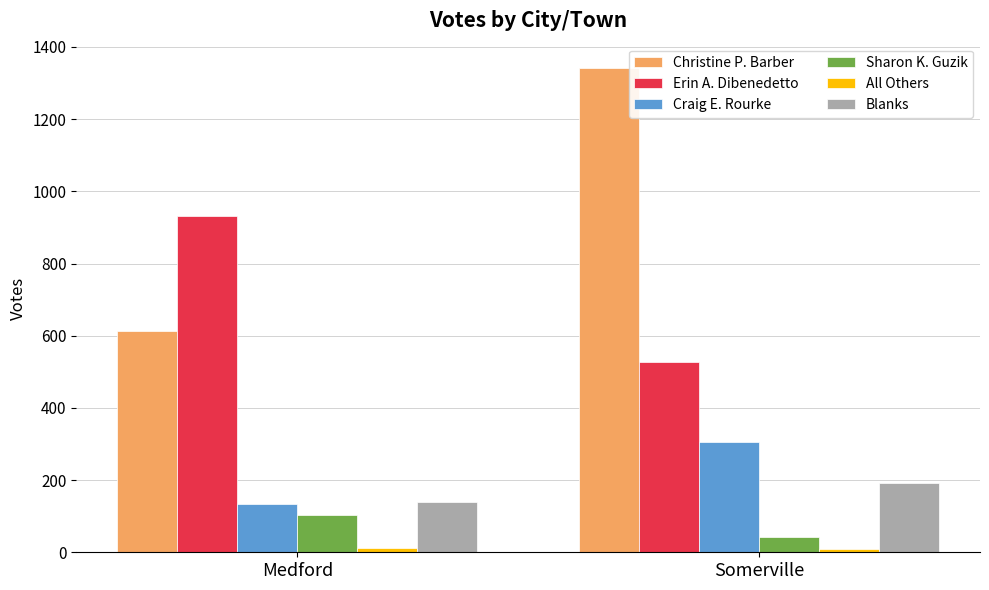

What is the difference between the maximum and minimum values in the Blanks series?

51